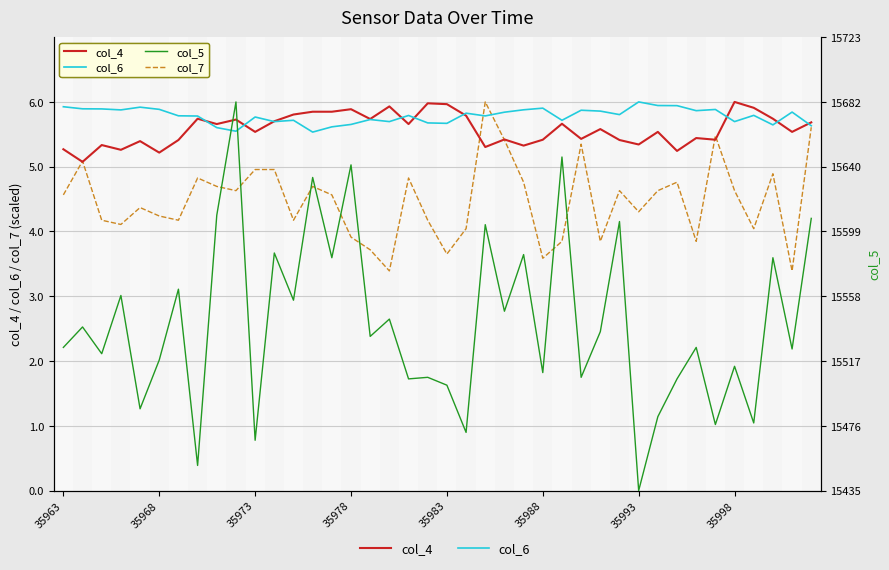

How many interior local peaks does the col_7 series have?

11